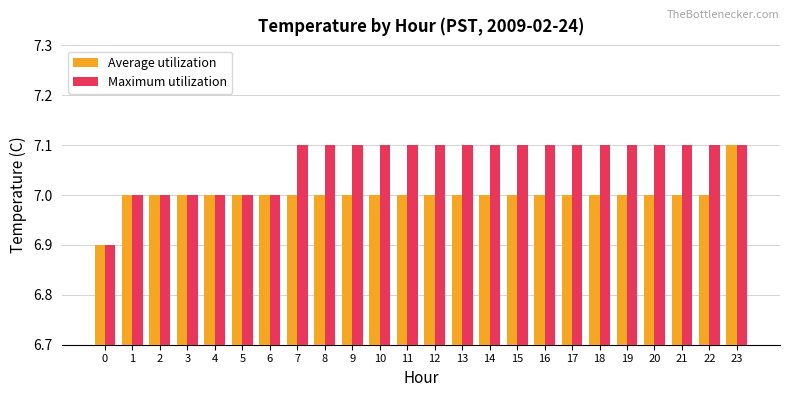

List the series in order of their overall mean, lowest first.

Average utilization, Maximum utilization